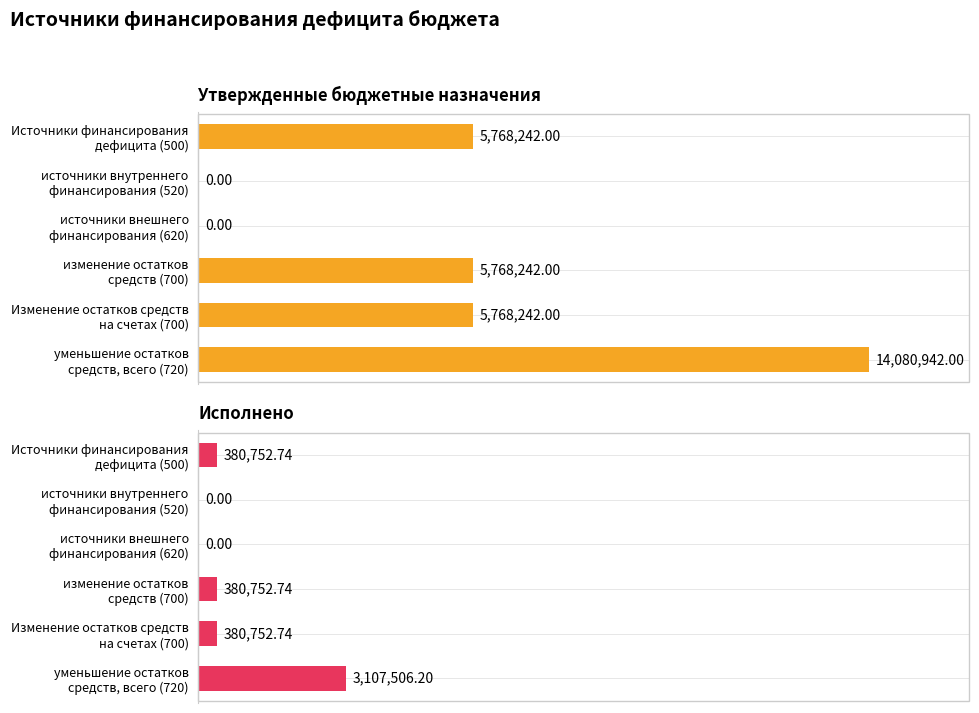

Is it true that Исполнено equals 380752.7 at Изменение остатков средств на счетах (700)?

True